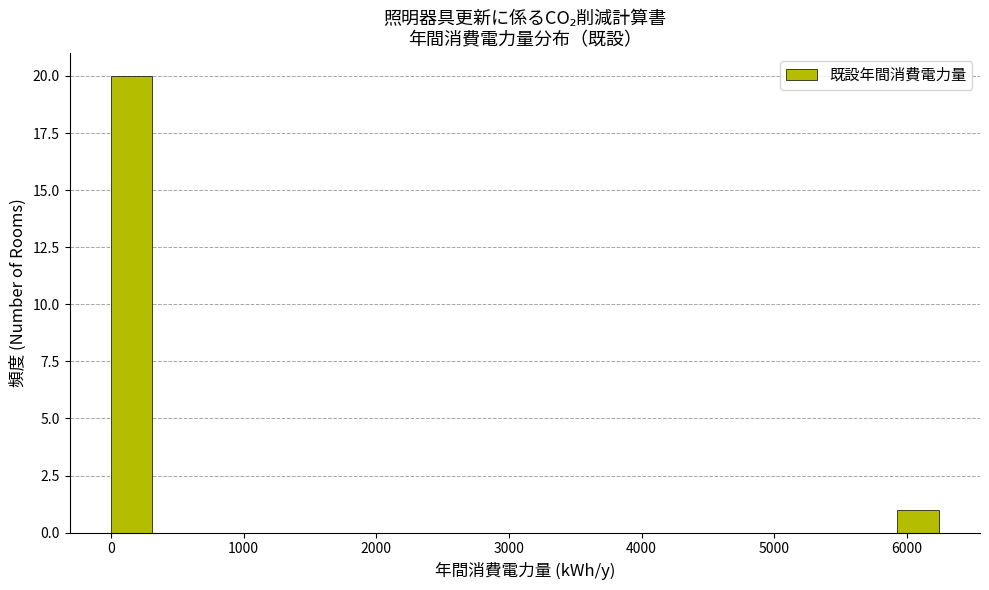

Read against the x-axis, roughly where is the centre of the tallest bar?

200